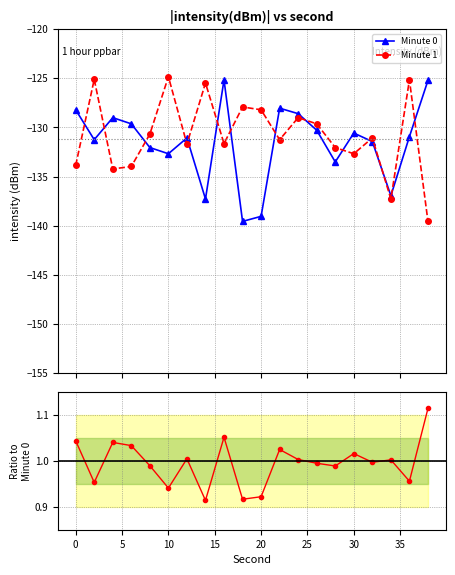

What is the maximum value for Minute 1?

-124.8